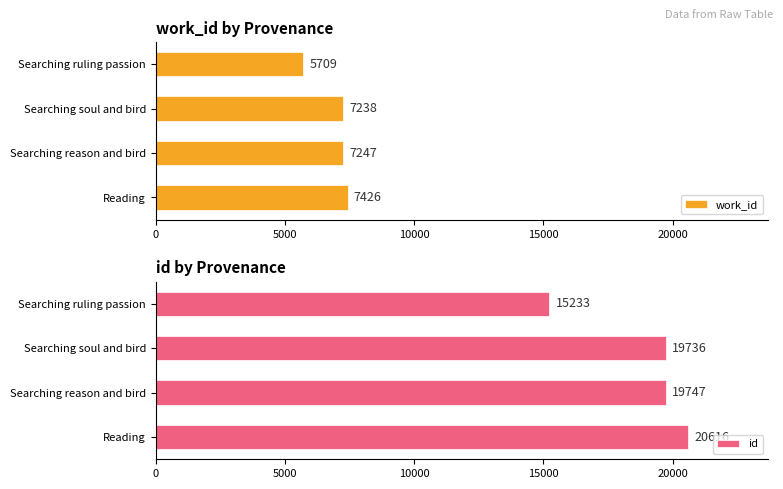

List the labels in order of work_id value, largest first.

Reading, Searching reason and bird, Searching soul and bird, Searching ruling passion